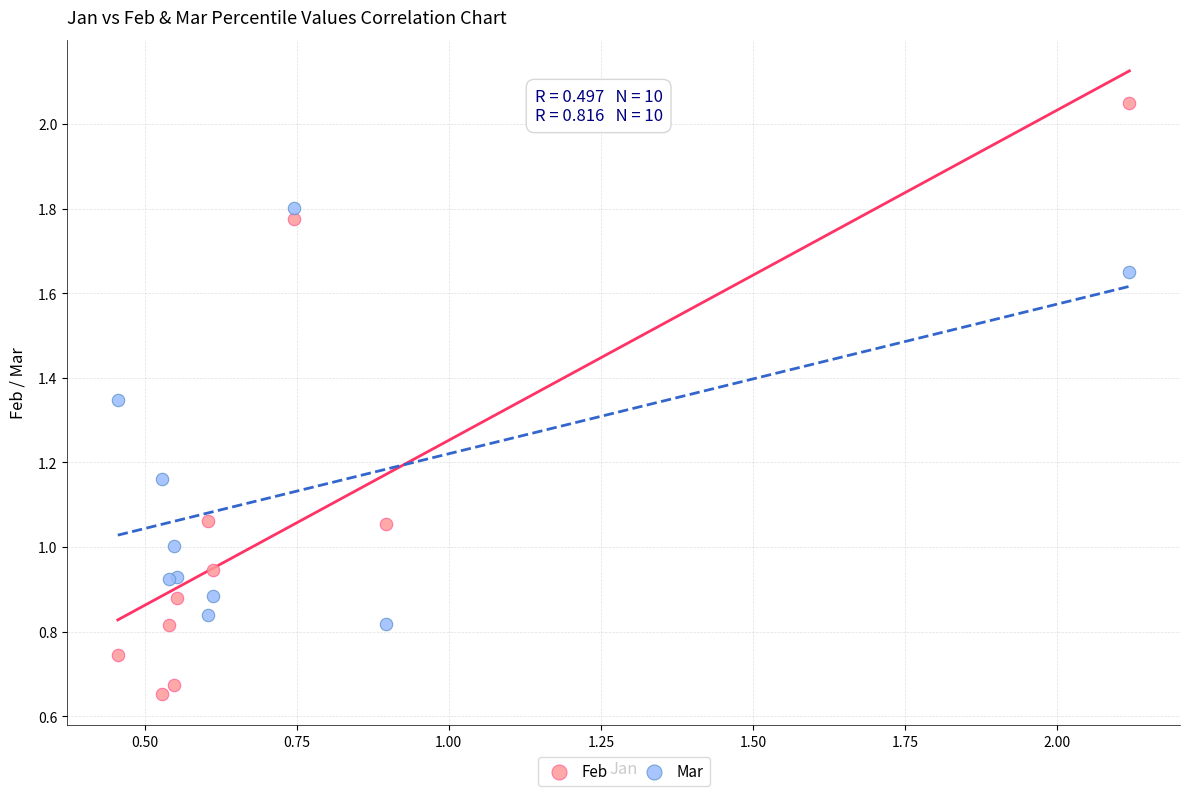

Which series has the widest spread of Y values?

Feb